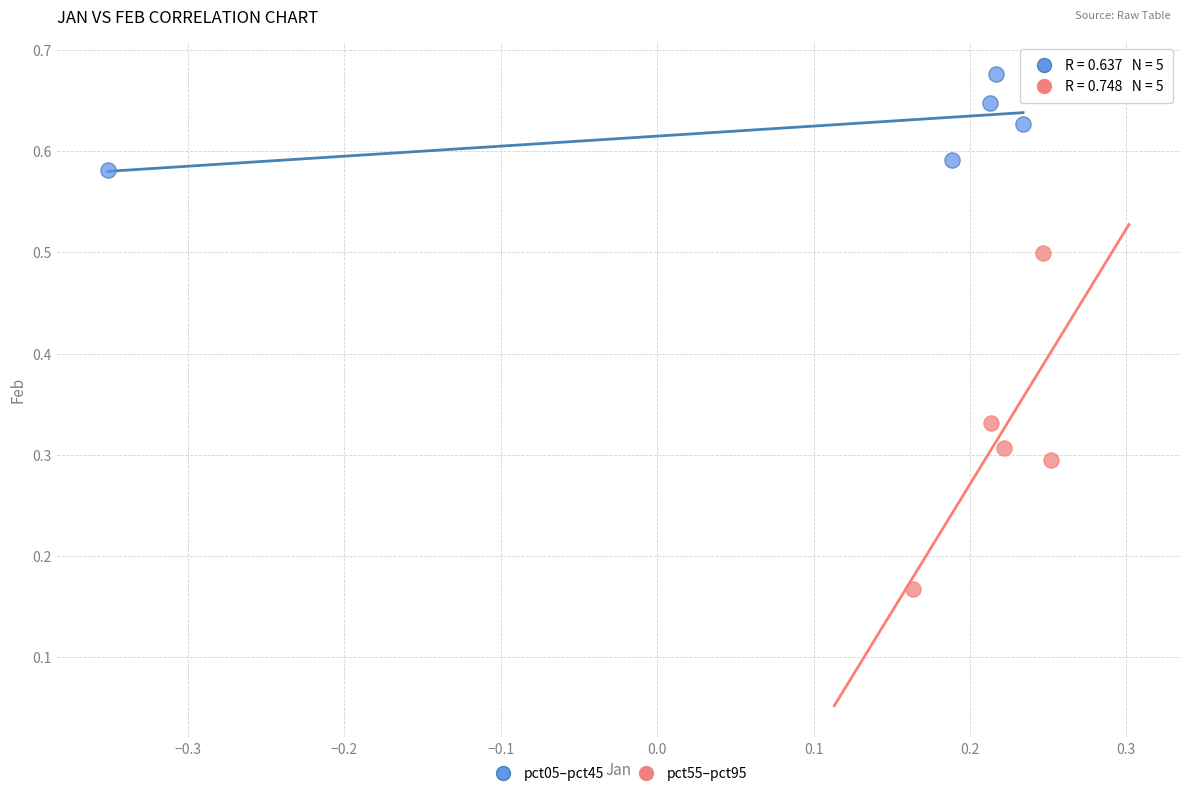

Which series contains the lowest Y value?

pct55–pct95